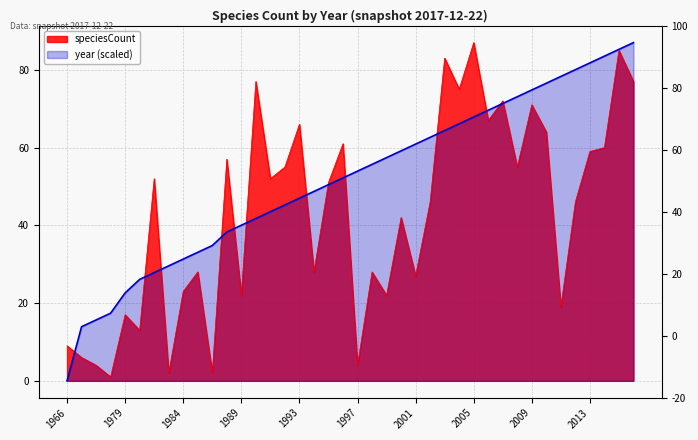

What is the difference between the speciesCount values at 2000 and 1988?

15.0